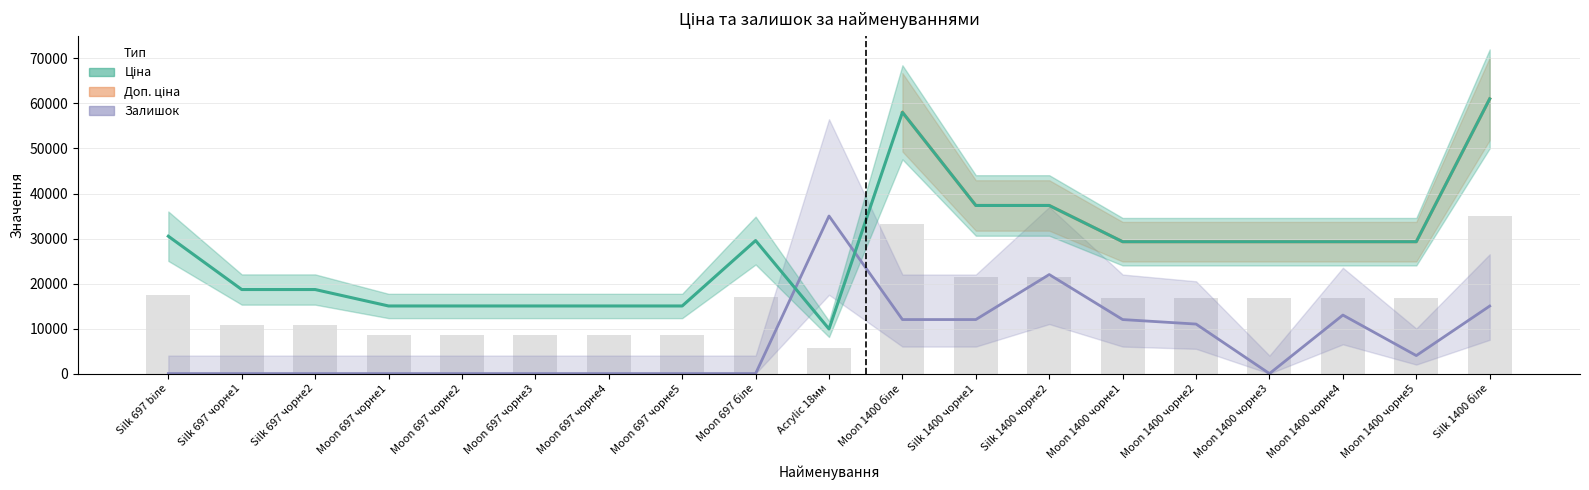

Is the value of Ціна at Moon 1400 чорне5 greater than the value of Залишок at Silk 1400 чорне2?

Yes